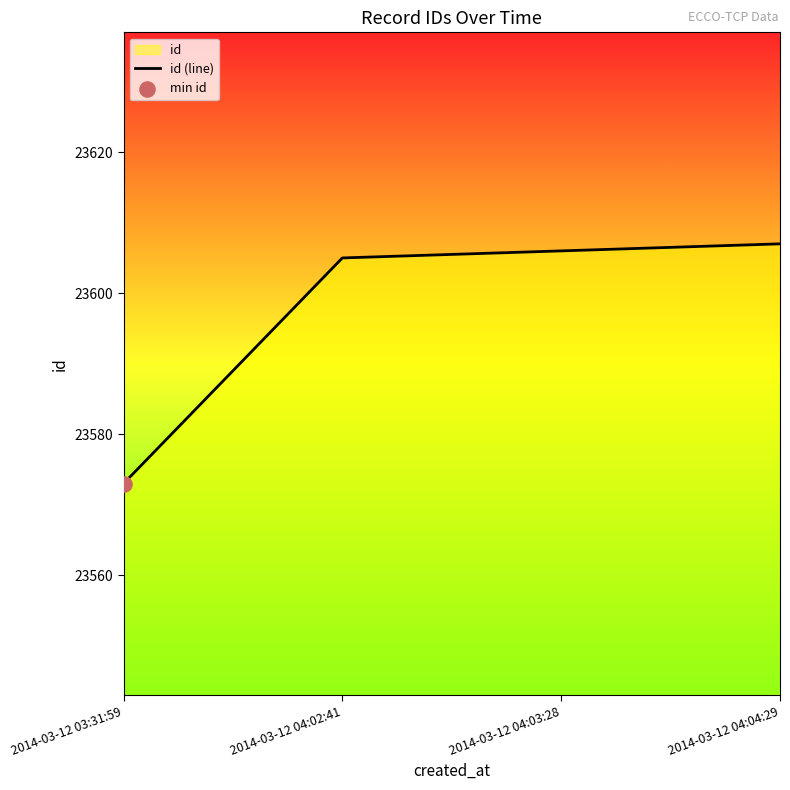

What is the change in value from 2014-03-12 03:31:59 to 2014-03-12 04:02:41?

+32